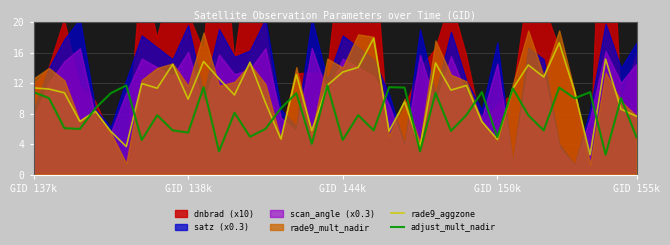

At which label does adjust_mult_nadir first exceed 7?

GID 137k